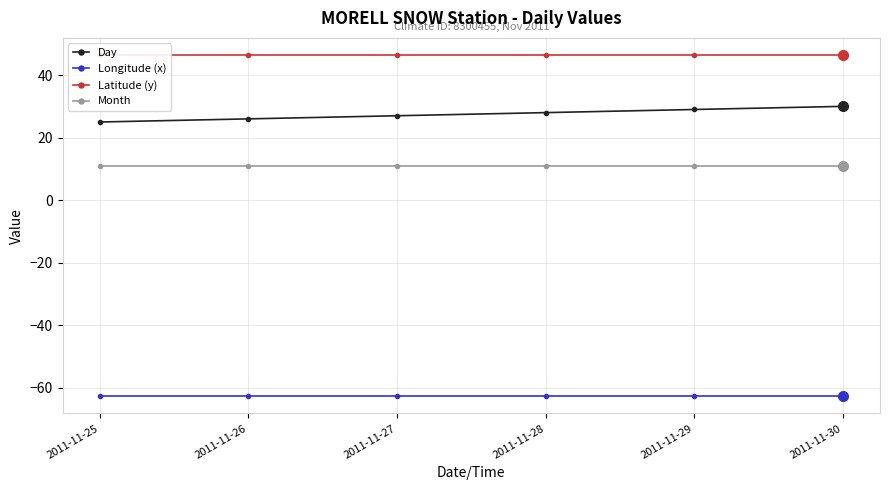

Reading left to right, what are all the values shown in this chart?

Day: 2011-11-25=25.0	2011-11-26=26.0	2011-11-27=27.0	2011-11-28=28.0	2011-11-29=29.0	2011-11-30=30.0
Longitude (x): 2011-11-25=-62.7	2011-11-26=-62.7	2011-11-27=-62.7	2011-11-28=-62.7	2011-11-29=-62.7	2011-11-30=-62.7
Latitude (y): 2011-11-25=46.4	2011-11-26=46.4	2011-11-27=46.4	2011-11-28=46.4	2011-11-29=46.4	2011-11-30=46.4
Month: 2011-11-25=11.0	2011-11-26=11.0	2011-11-27=11.0	2011-11-28=11.0	2011-11-29=11.0	2011-11-30=11.0